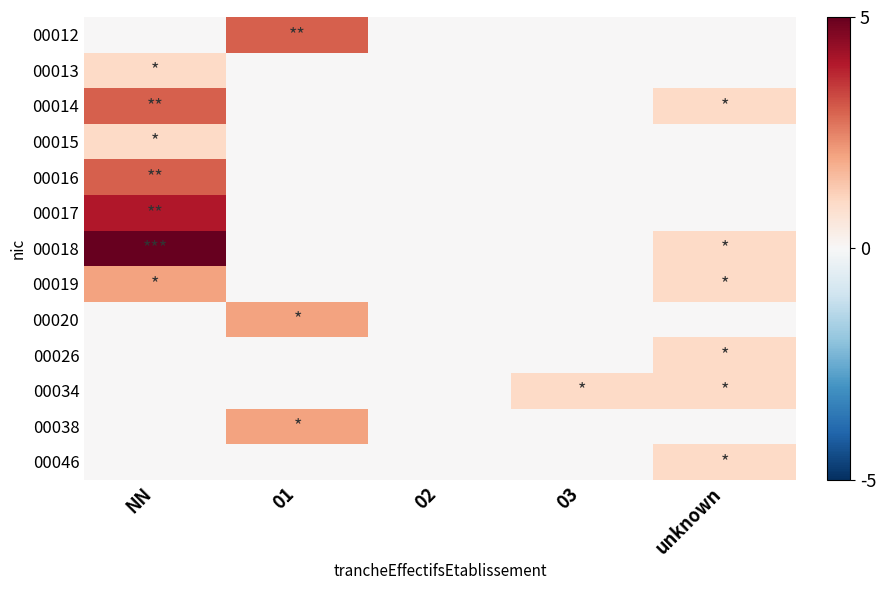

Reading left to right, transcribe all the data shown in this chart.

00012: NN=0	01=3	02=0	03=0	unknown=0
00013: NN=1	01=0	02=0	03=0	unknown=0
00014: NN=3	01=0	02=0	03=0	unknown=1
00015: NN=1	01=0	02=0	03=0	unknown=0
00016: NN=3	01=0	02=0	03=0	unknown=0
00017: NN=4	01=0	02=0	03=0	unknown=0
00018: NN=5	01=0	02=0	03=0	unknown=1
00019: NN=2	01=0	02=0	03=0	unknown=1
00020: NN=0	01=2	02=0	03=0	unknown=0
00026: NN=0	01=0	02=0	03=0	unknown=1
00034: NN=0	01=0	02=0	03=1	unknown=1
00038: NN=0	01=2	02=0	03=0	unknown=0
00046: NN=0	01=0	02=0	03=0	unknown=1